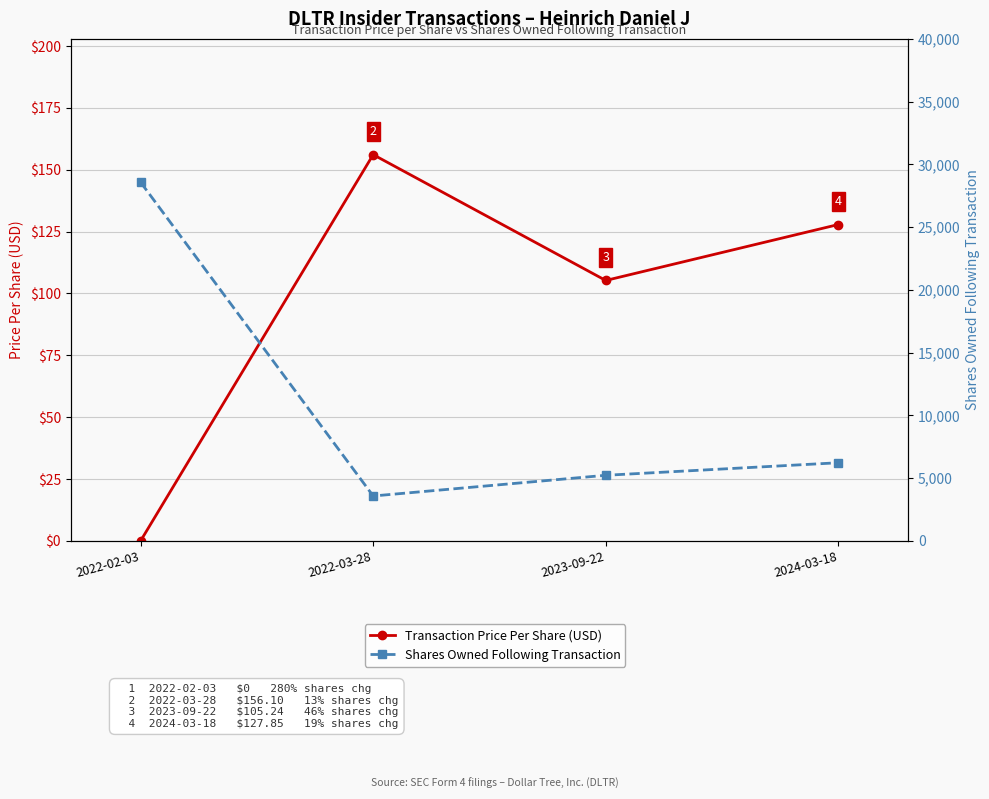

Which series has the largest total across all categories?

Shares Owned Following Transaction